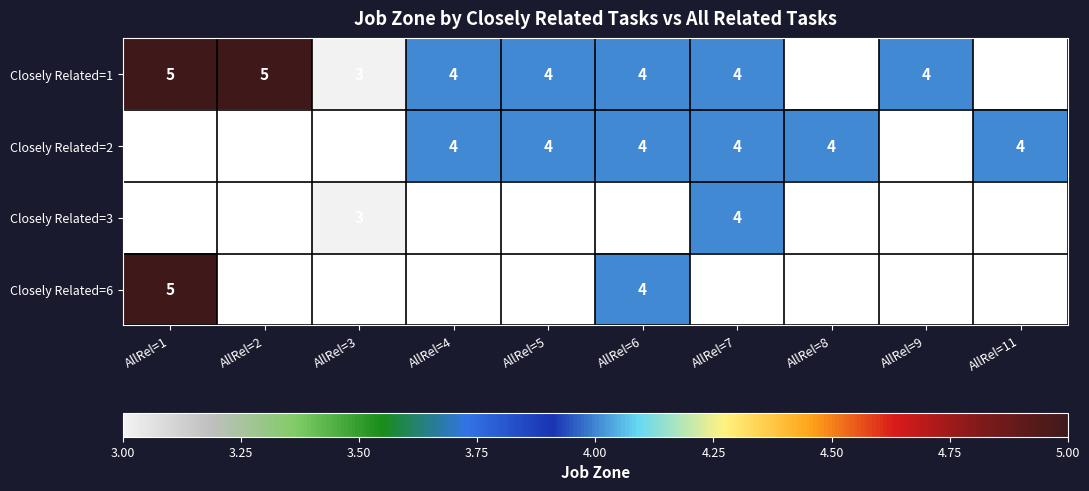

What is the sum of the Closely Related=2 values at AllRel=8 and AllRel=5?

8